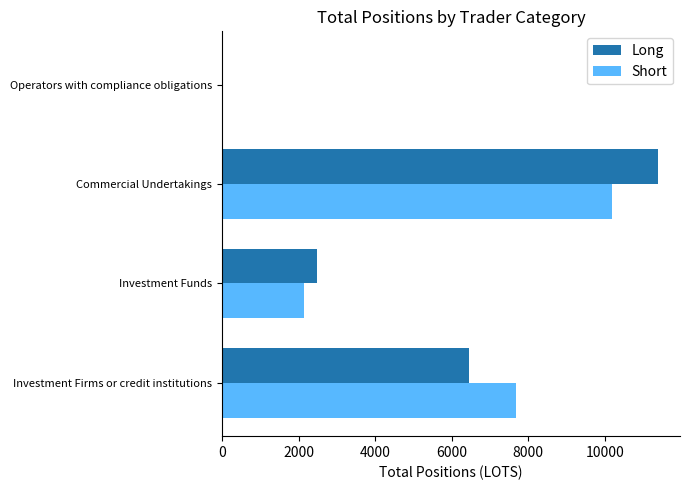

What is the sum of the Short values at Operators with compliance obligations and Commercial Undertakings?

10196.4